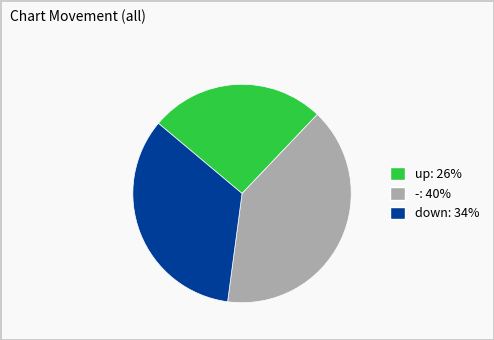

How many segments does this pie chart have?

3